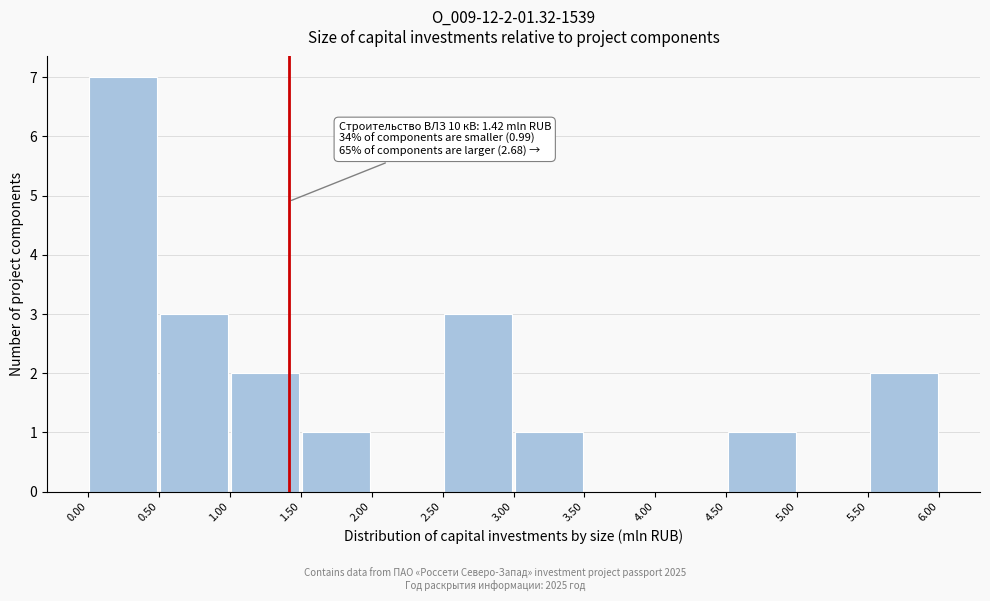

Which range on the x-axis has the tallest bar?

0.00 to 0.50